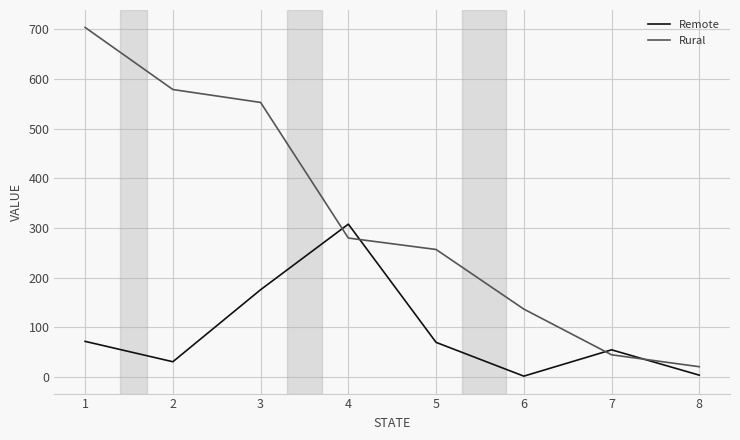

Which series has the widest spread of values?

Rural